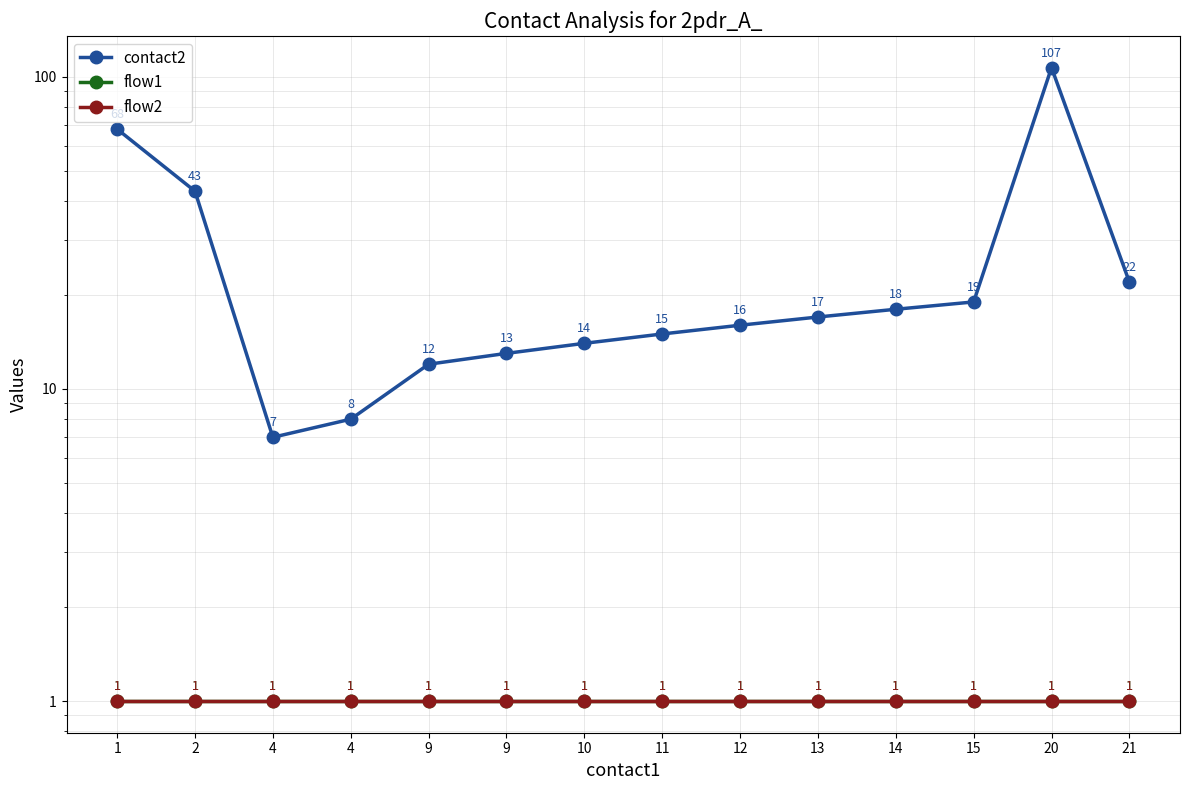

What is the average value of the contact2 series?

27